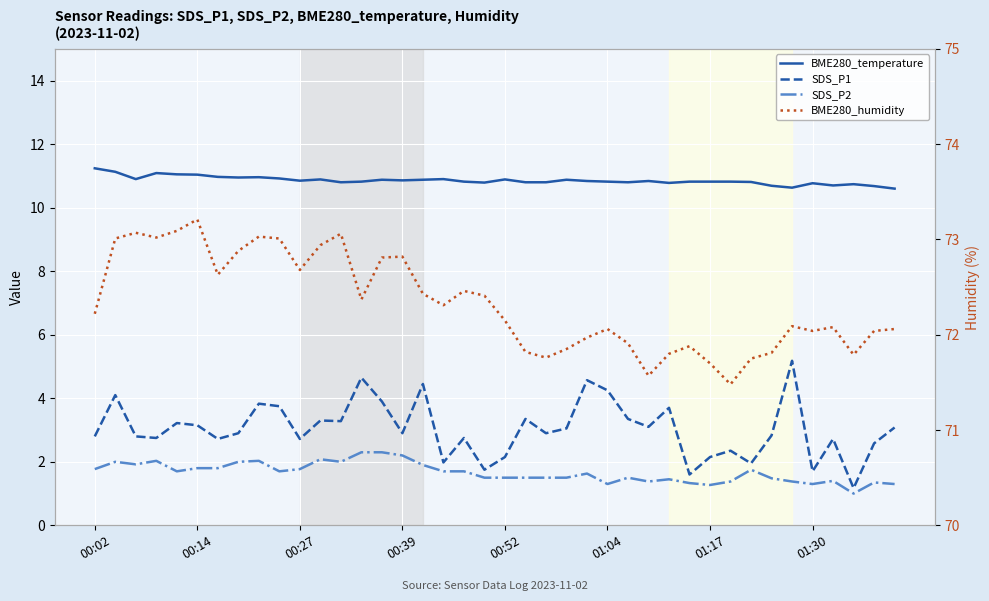

Reading right to left, list all the values displayed in this chart.

BME280_temperature: 10.6	10.7	10.7	10.7	10.8	10.6	10.7	10.8	10.8	10.8	10.8	10.8	10.8	10.8	10.8	10.8	10.9	10.8	10.8	10.9	10.8	10.8	10.9	10.9	10.9	10.9	10.8	10.8	10.9	10.8	10.9	11.0	10.9	11.0	11.0	11.1	11.1	10.9	11.1	11.2
SDS_P1: 3.1	2.6	1.2	2.7	1.7	5.2	2.8	1.9	2.4	2.1	1.6	3.7	3.1	3.4	4.2	4.6	3.0	2.9	3.4	2.1	1.8	2.8	2.0	4.5	2.9	3.9	4.7	3.3	3.3	2.7	3.8	3.8	2.9	2.7	3.1	3.2	2.8	2.8	4.1	2.8
SDS_P2: 1.3	1.4	1.0	1.4	1.3	1.4	1.5	1.8	1.4	1.3	1.3	1.4	1.4	1.5	1.3	1.6	1.5	1.5	1.5	1.5	1.5	1.7	1.7	1.9	2.2	2.3	2.3	2.0	2.1	1.8	1.7	2.0	2.0	1.8	1.8	1.7	2.0	1.9	2.0	1.8
BME280_humidity: 72.1	72.0	71.8	72.1	72.0	72.1	71.8	71.8	71.5	71.7	71.9	71.8	71.6	71.9	72.1	72.0	71.8	71.8	71.8	72.2	72.4	72.5	72.3	72.4	72.8	72.8	72.4	73.1	72.9	72.7	73.0	73.0	72.9	72.6	73.2	73.1	73.0	73.1	73.0	72.2